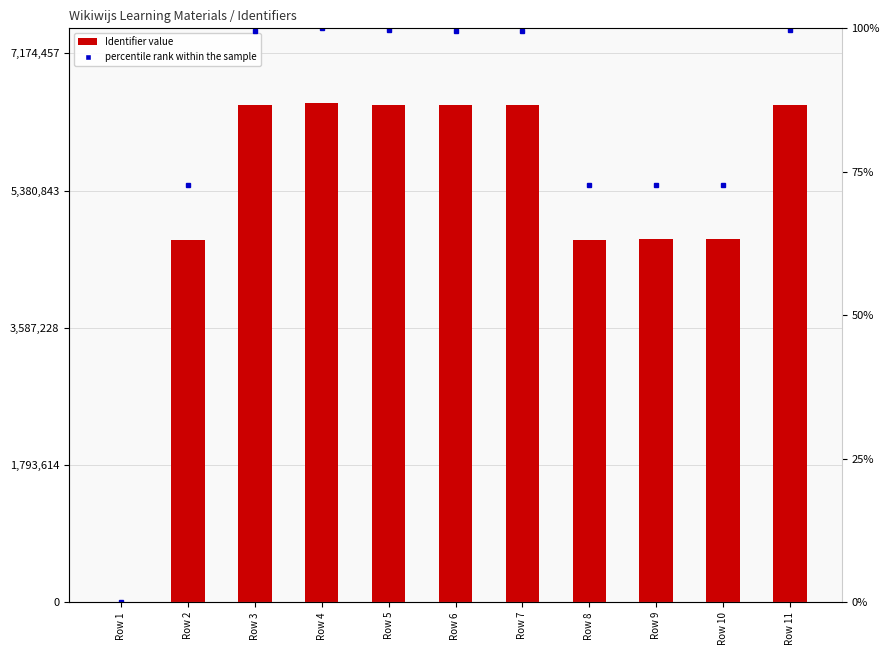

Reading left to right, what are all the values shown in this chart?

Identifier: Row 1=0.0	Row 2=4738865.0	Row 3=6492196.0	Row 4=6522234.0	Row 5=6498609.0	Row 6=6492199.0	Row 7=6492257.0	Row 8=4738872.0	Row 9=4745320.0	Row 10=4745926.0	Row 11=6498626.0
percentile rank within the sample: Row 1=0.0	Row 2=72.7	Row 3=99.5	Row 4=100.0	Row 5=99.6	Row 6=99.5	Row 7=99.5	Row 8=72.7	Row 9=72.8	Row 10=72.8	Row 11=99.6